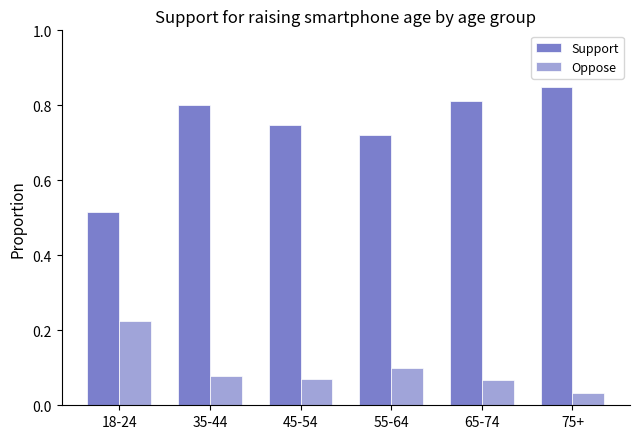

Are the bars horizontal?

No